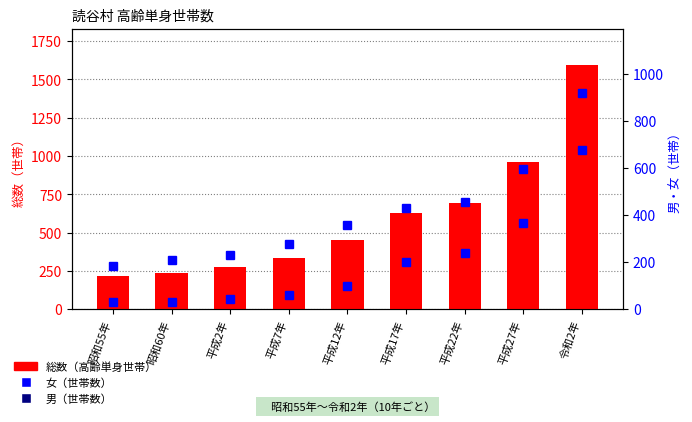

What are all the series names shown in the legend?

総数（高齢単身世帯）, 男, 女